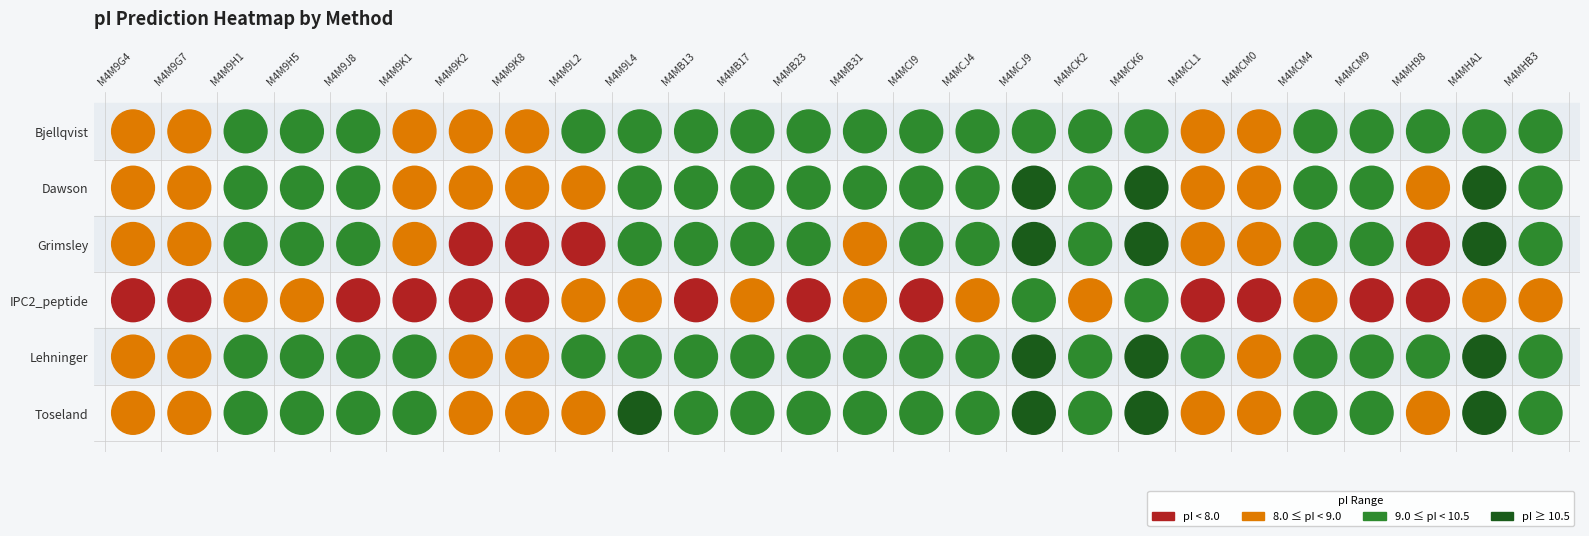

What is the difference between the IPC2_peptide values at M4M9G4 and M4M9H5?

1.1